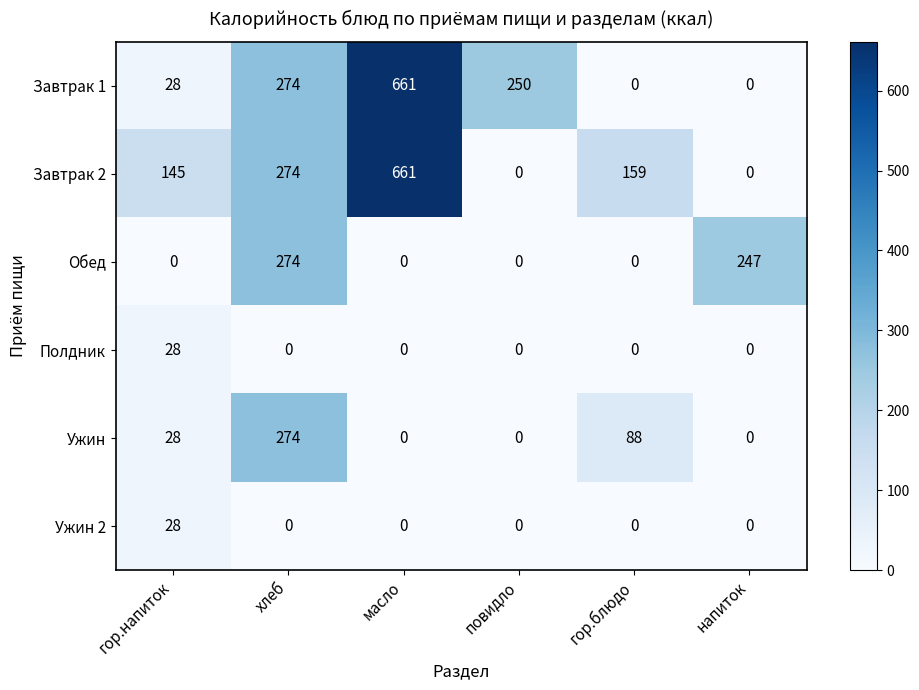

The Полдник series shows -11 at гор.блюдо. True or false?

False